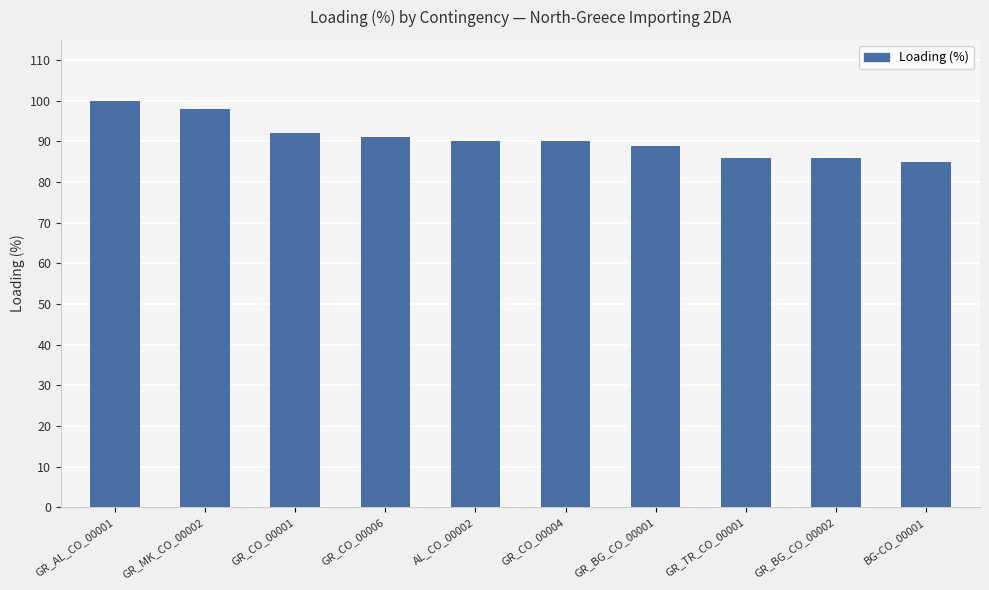

How many data points does each series have?

10